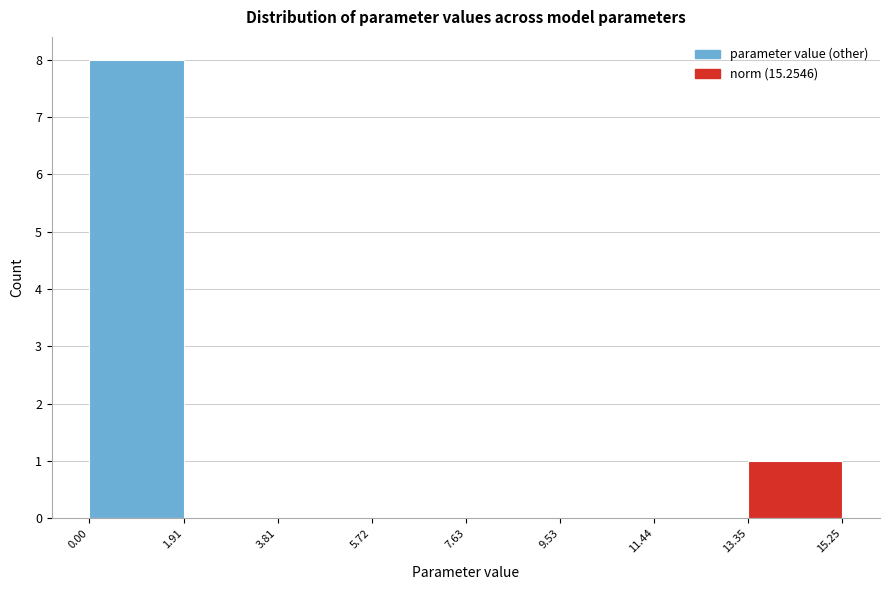

Reading left to right, transcribe this chart: for each bar, give the range it covers on the x-axis and its height. The values are not printed on the chart, so give them approximately, as read against the axis.

0.00 to 1.91: 8
1.91 to 3.81: 0
3.81 to 5.72: 0
5.72 to 7.63: 0
7.63 to 9.53: 0
9.53 to 11.44: 0
11.44 to 13.35: 0
13.35 to 15.25: 1